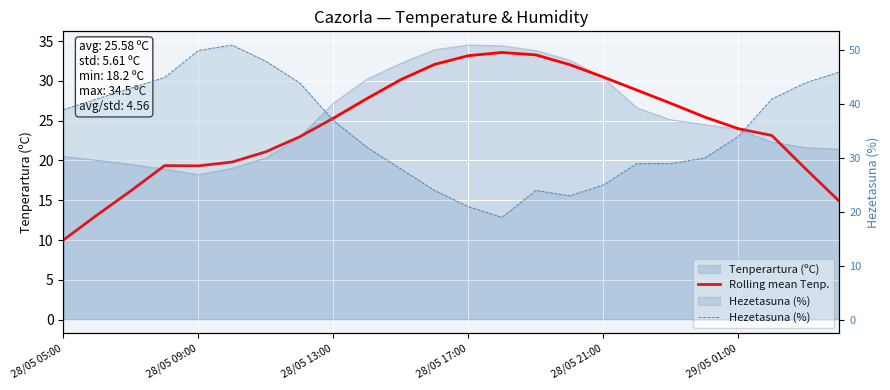

What position from the right is 9?

15